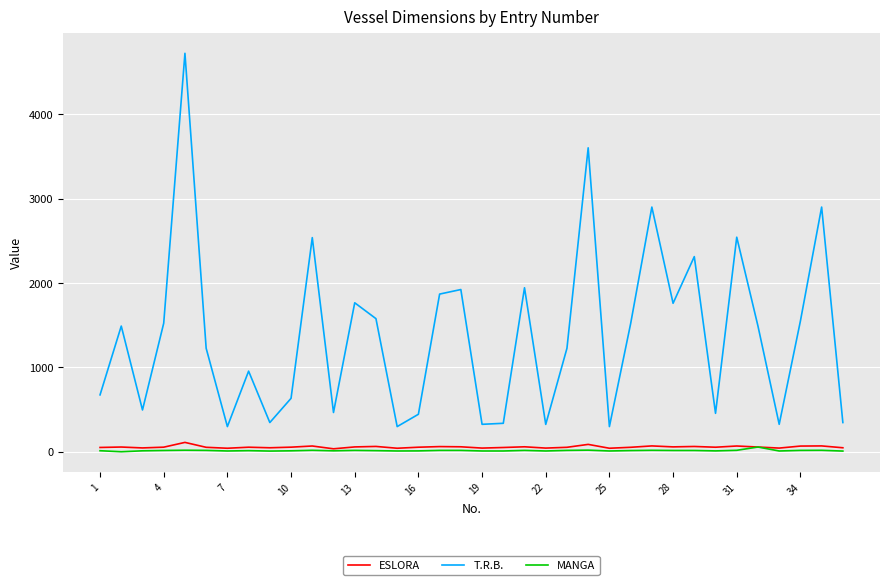

Is this an area chart (filled region under the line)?

No